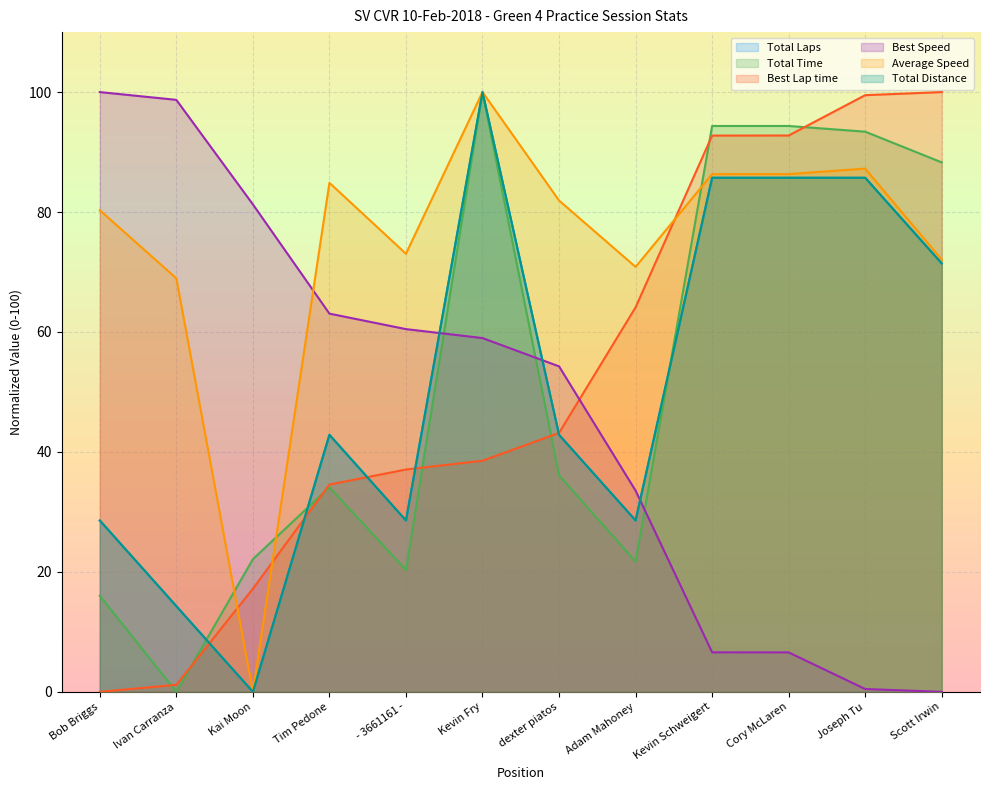

What is the greatest value displayed?

100.0